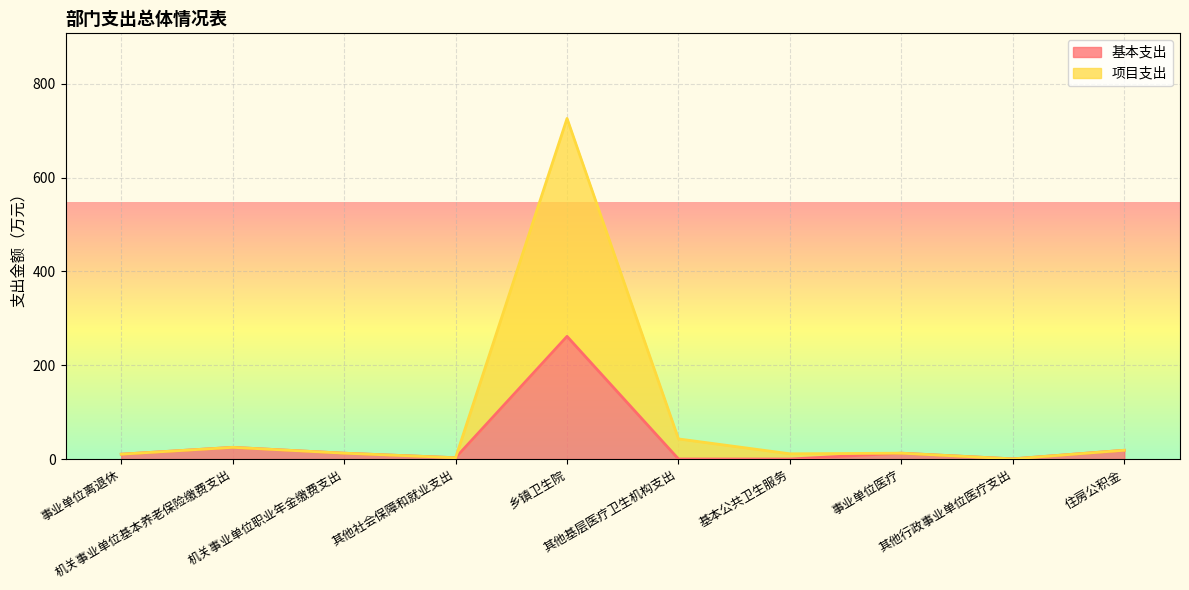

How many data points in 项目支出 are above 12?

6